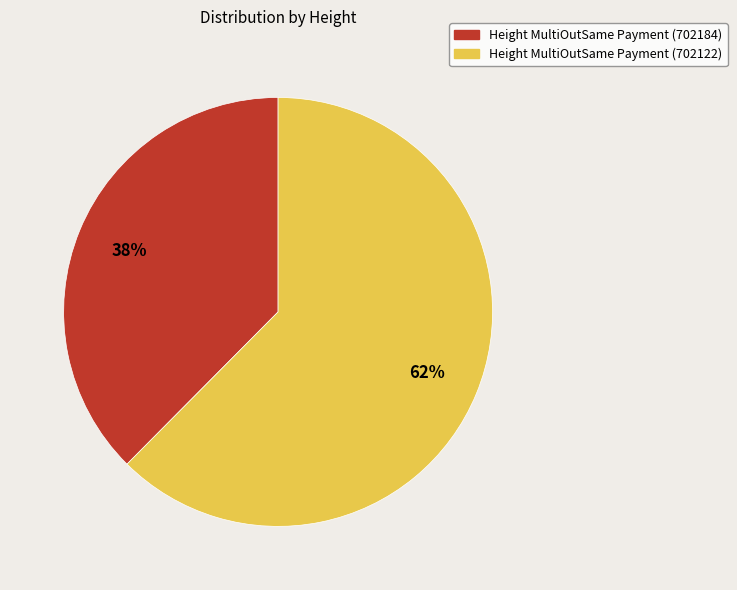

Is there any slice that represents more than half of the pie?

Yes